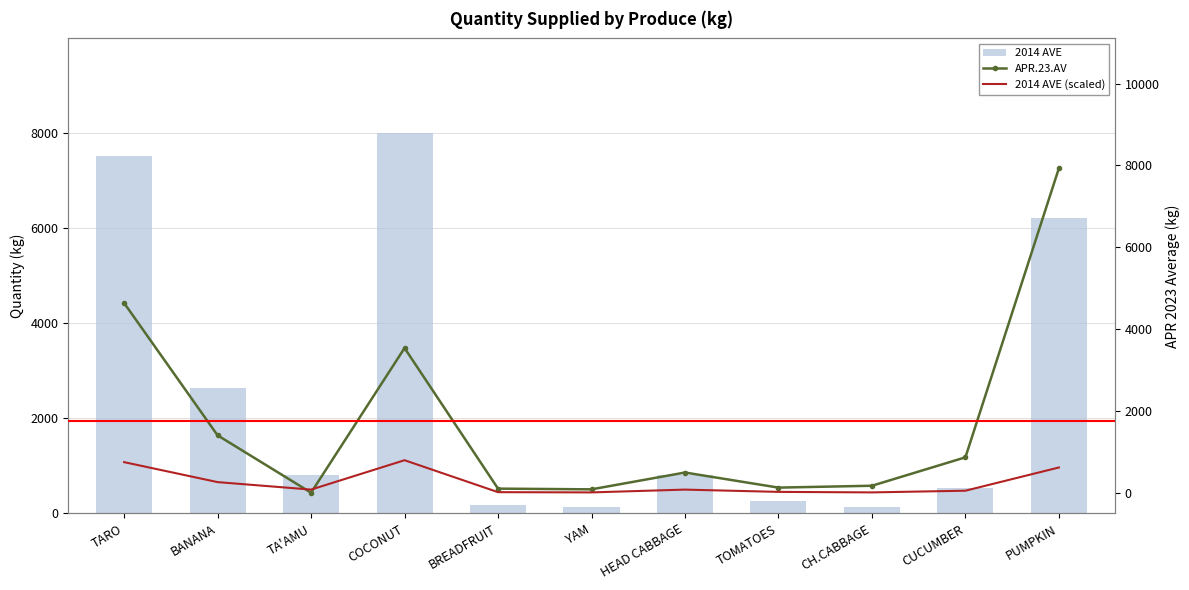

Reading left to right, extract all data points from this chart.

2014 AVE: TARO=7521.0	BANANA=2642.0	TA'AMU=816.0	COCONUT=7993.0	BREADFRUIT=186.0	YAM=129.0	HEAD CABBAGE=811.0	TOMATOES=256.0	CH.CABBAGE=129.0	CUCUMBER=542.0	PUMPKIN=6217.0
APR.23.AV: TARO=4639.1	BANANA=1406.8	TA'AMU=6.0	COCONUT=3539.8	BREADFRUIT=105.0	YAM=87.8	HEAD CABBAGE=498.4	TOMATOES=129.9	CH.CABBAGE=175.4	CUCUMBER=869.7	PUMPKIN=7931.6
2014 AVE (scaled): TARO=752.1	BANANA=264.2	TA'AMU=81.6	COCONUT=799.3	BREADFRUIT=18.6	YAM=12.9	HEAD CABBAGE=81.1	TOMATOES=25.6	CH.CABBAGE=12.9	CUCUMBER=54.2	PUMPKIN=621.7